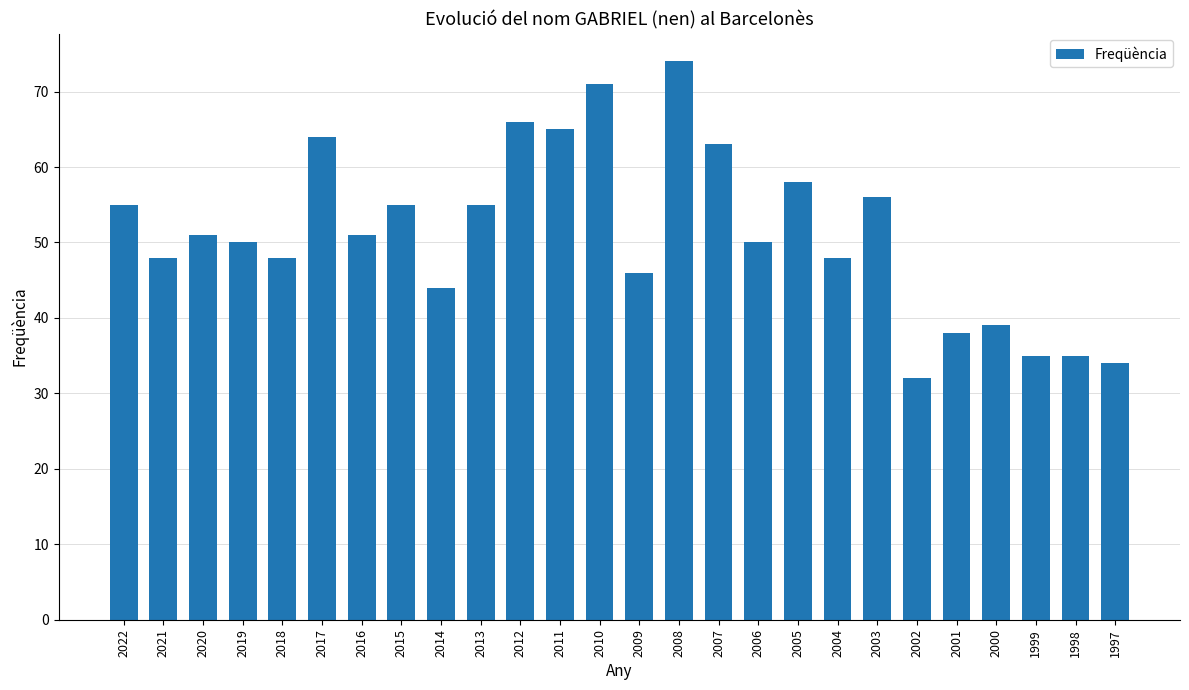

Which label corresponds to the largest value in the chart?

2008